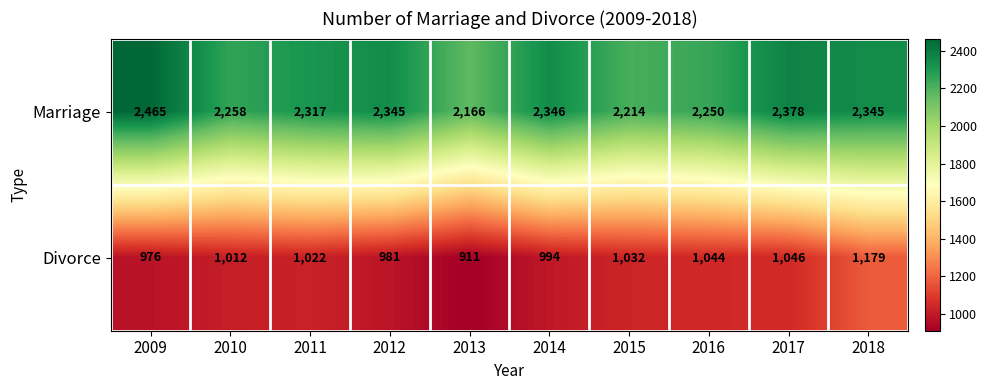

Between 2010 and 2017, which series saw the biggest shift?

Marriage